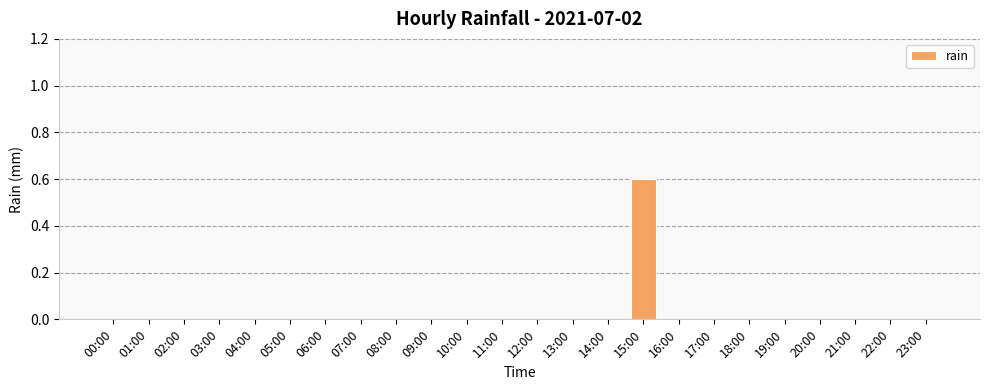

Which category has the highest value across all series?

15:00